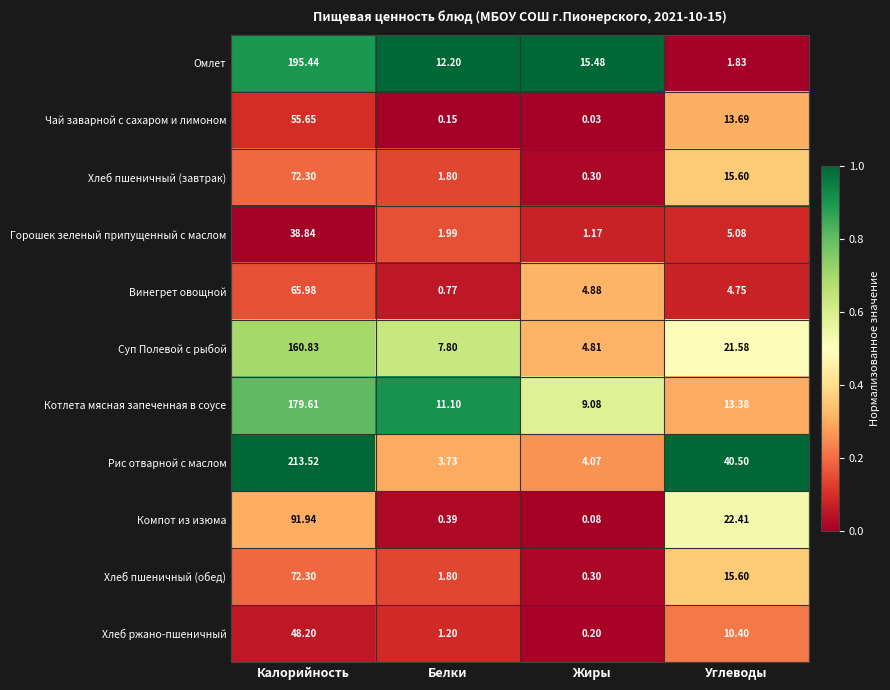

Where does the Рис отварной с маслом series first go above 40?

Калорийность